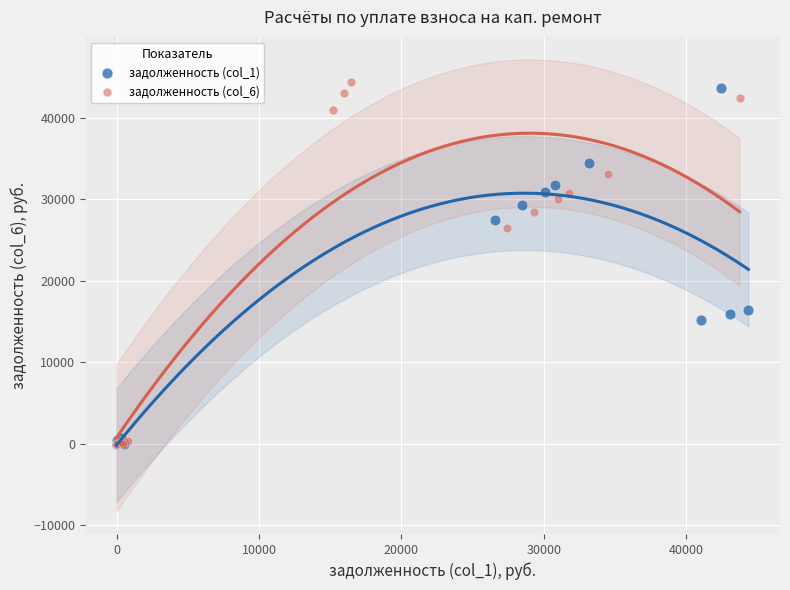

What are all the series names shown in the legend?

задолженность (col_1), задолженность (col_6)